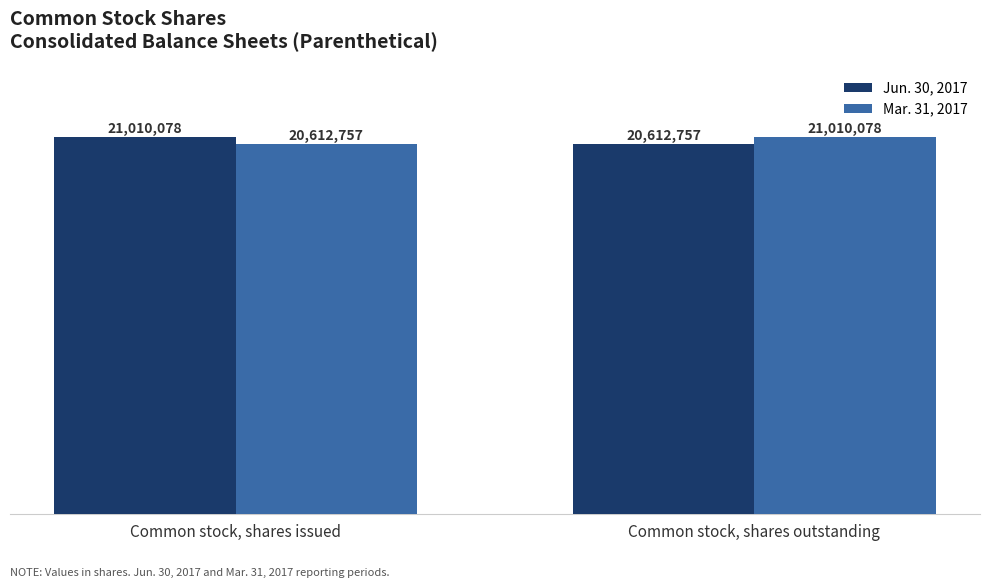

Reading left to right, what are all the values shown in this chart?

Jun. 30, 2017: Common stock, shares issued=21010078	Common stock, shares outstanding=20612757
Mar. 31, 2017: Common stock, shares issued=20612757	Common stock, shares outstanding=21010078